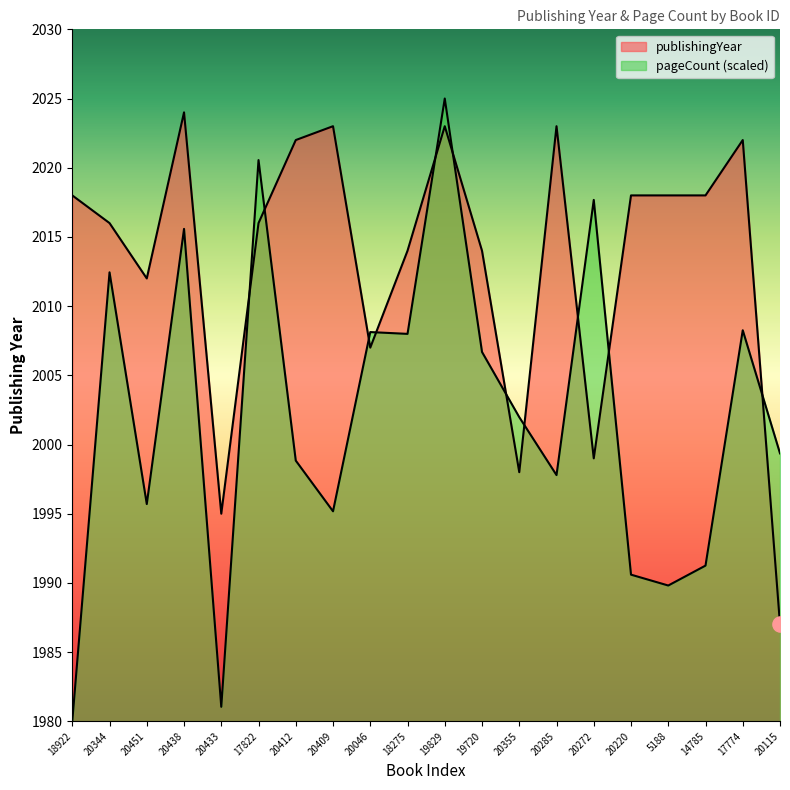

What are all the series names shown in the legend?

publishingYear, pageCount